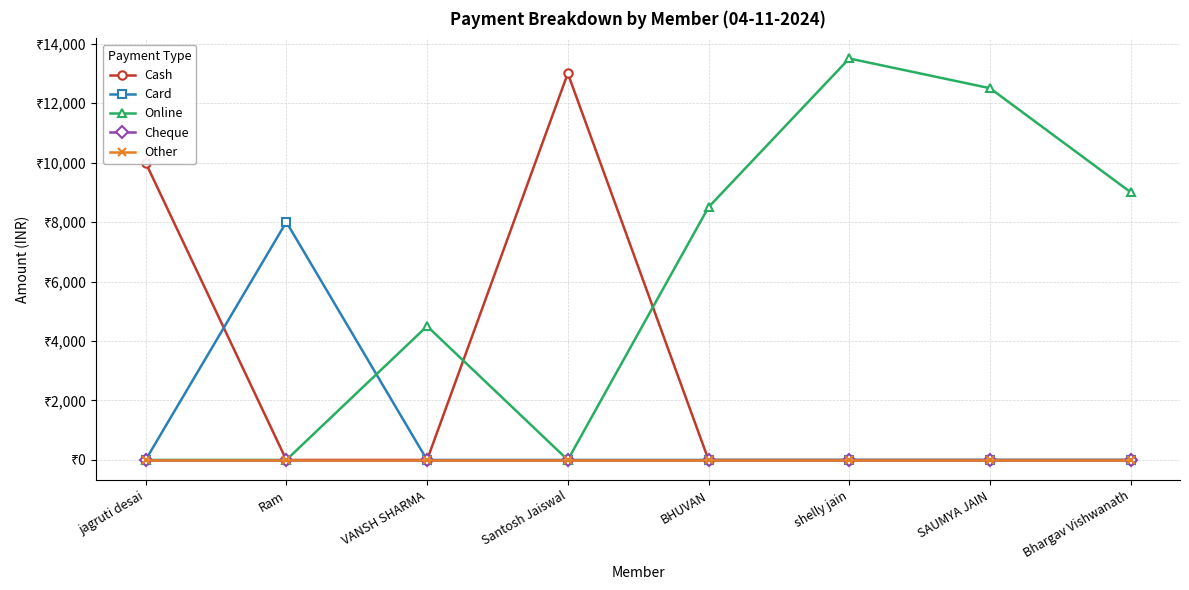

Which series has the largest range (max minus min)?

Online